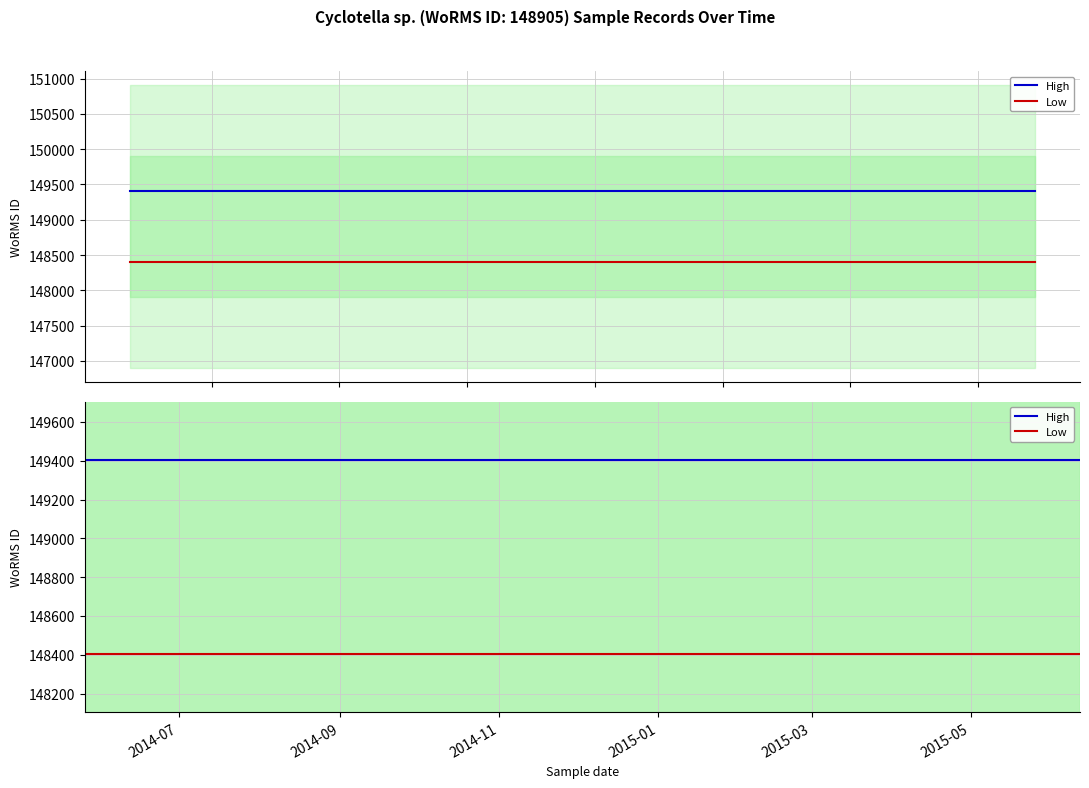

True or false: Low and High cross at least once.

False